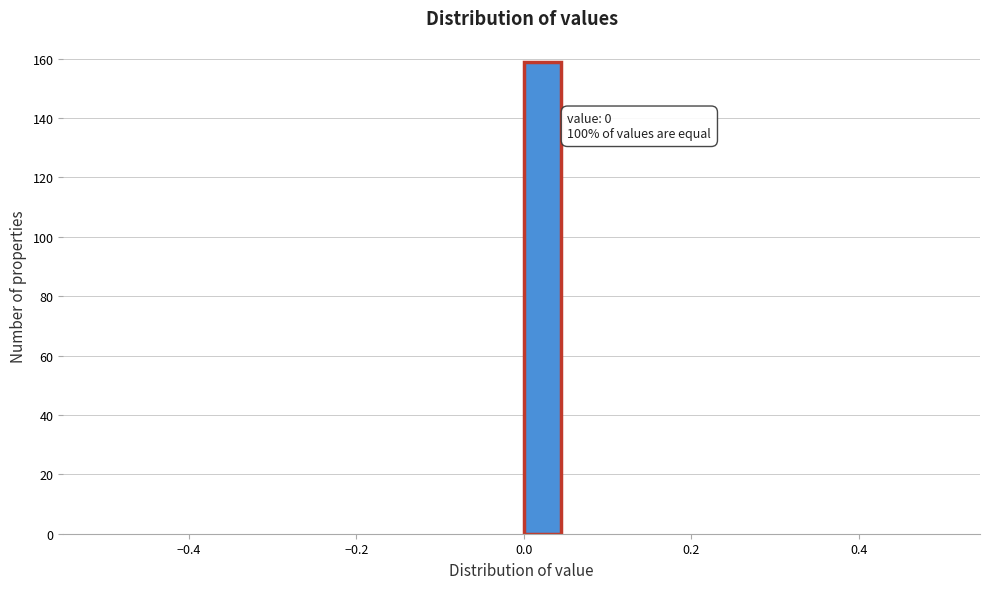

Read against the x-axis, roughly where is the centre of the tallest bar?

0.02